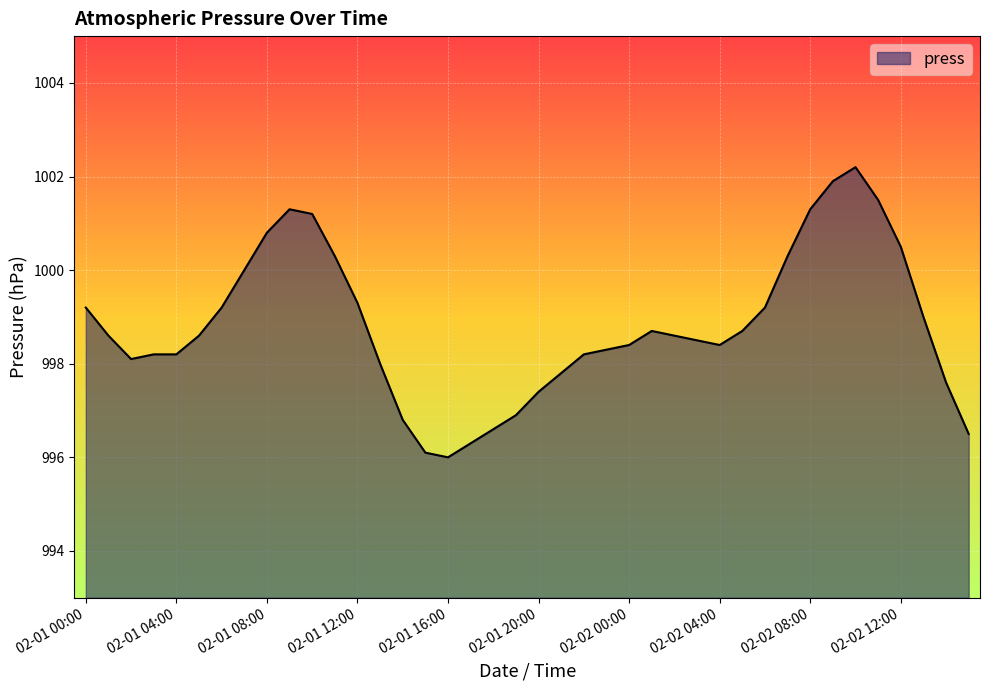

What is the greatest value displayed?

1002.2